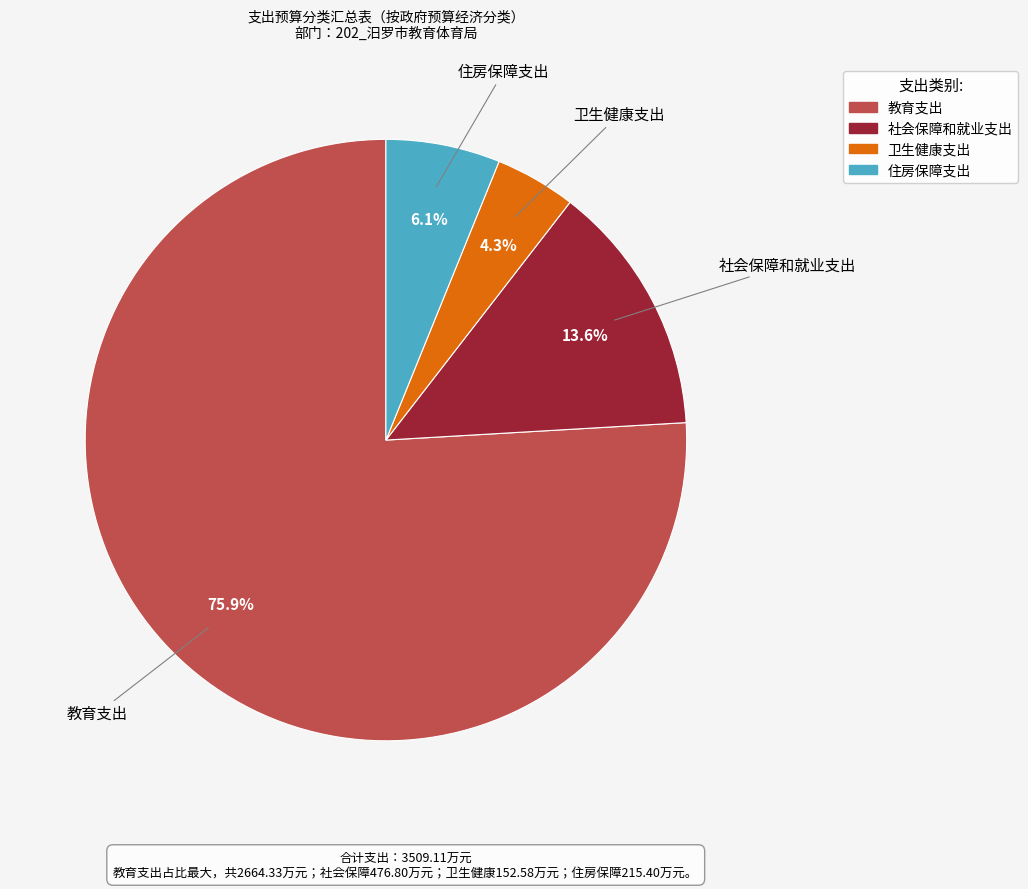

What is the total percentage of 住房保障支出 and 教育支出?

82.1%